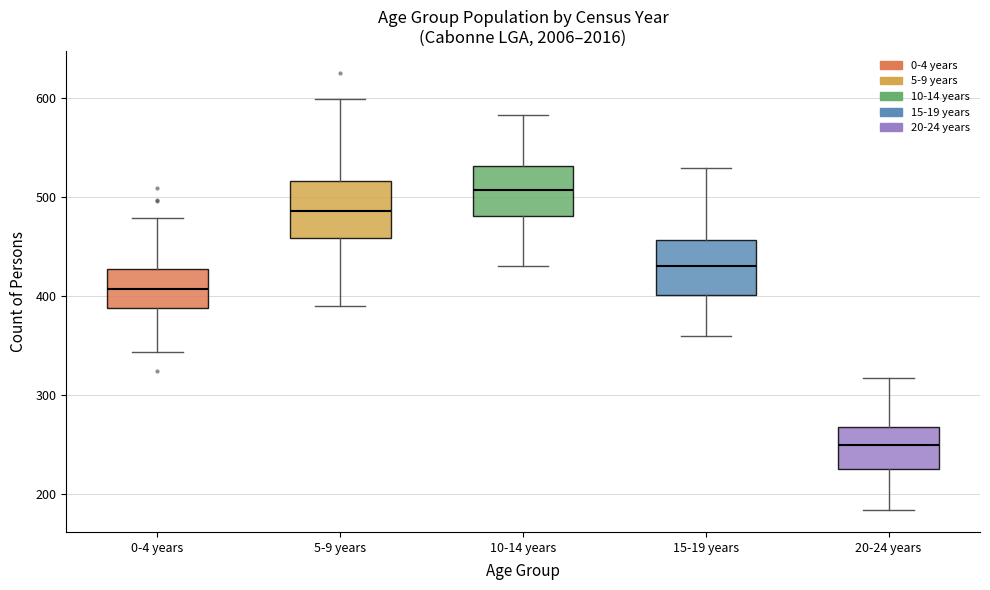

Which box's median line is the highest?

10-14 years